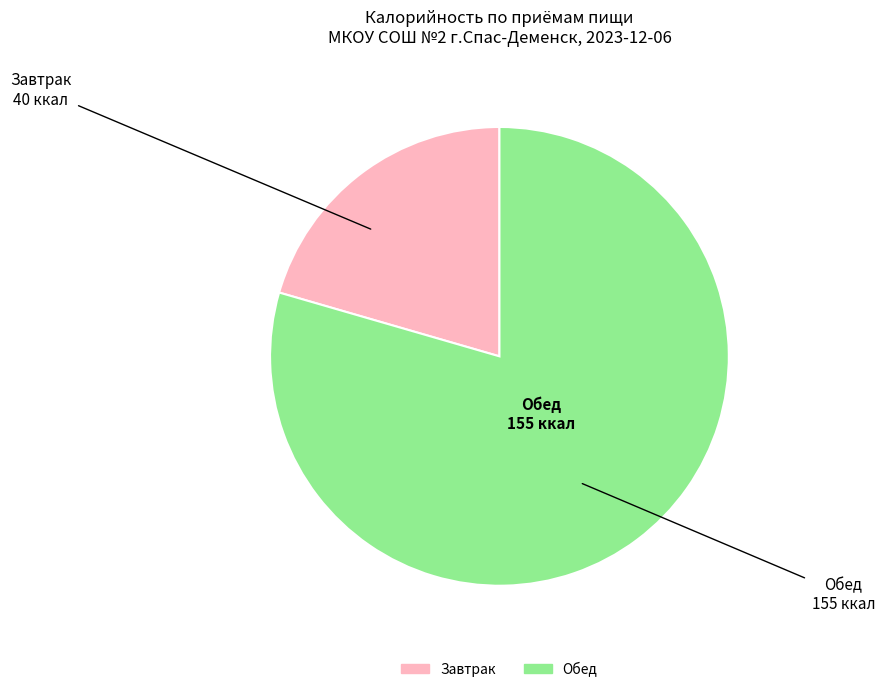

True or false: Завтрак accounts for 33% of the total.

False